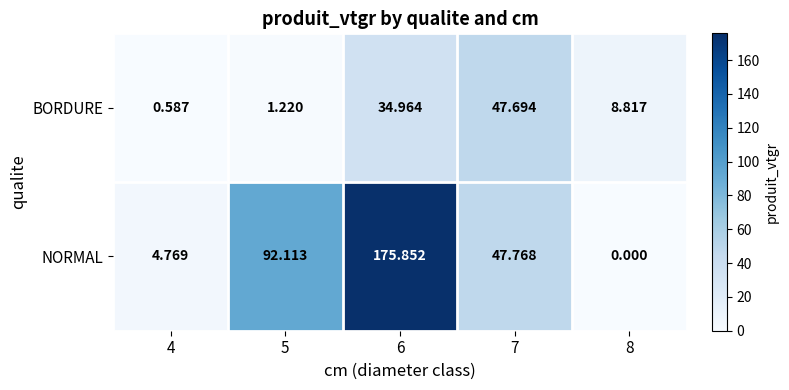

Which series has the largest total across all categories?

NORMAL